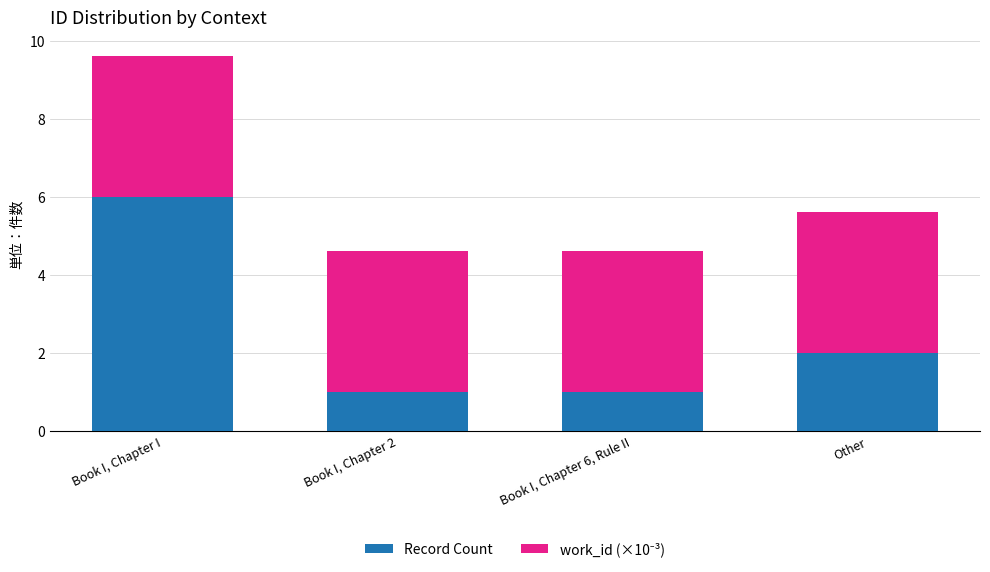

The Record Count series shows 1.3 at Other. True or false?

False